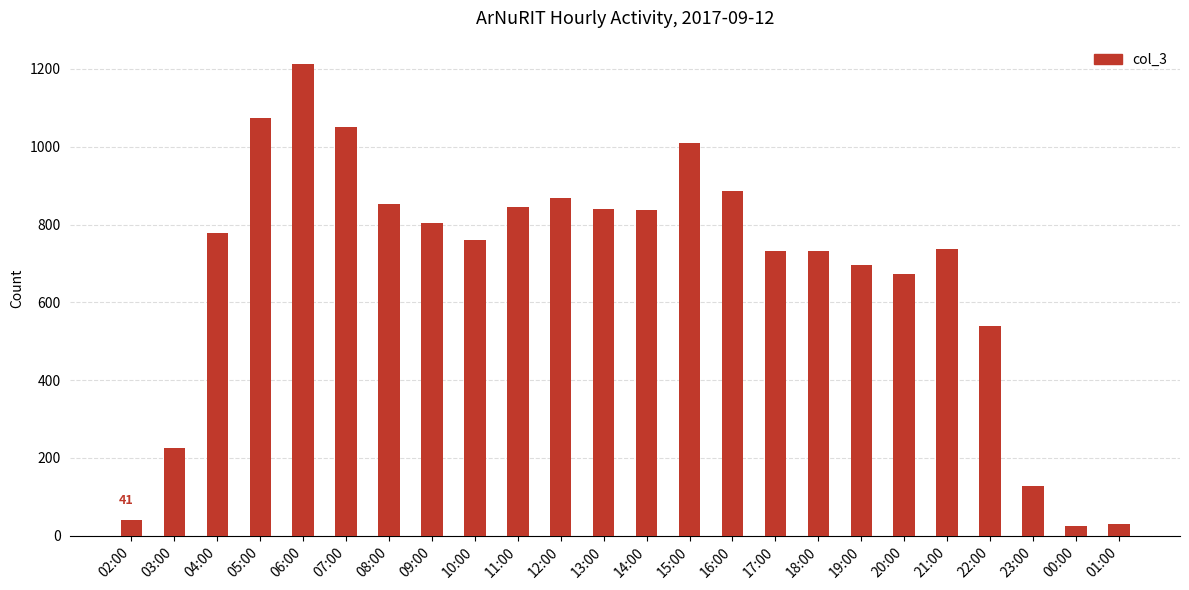

What is the greatest value displayed?

1212